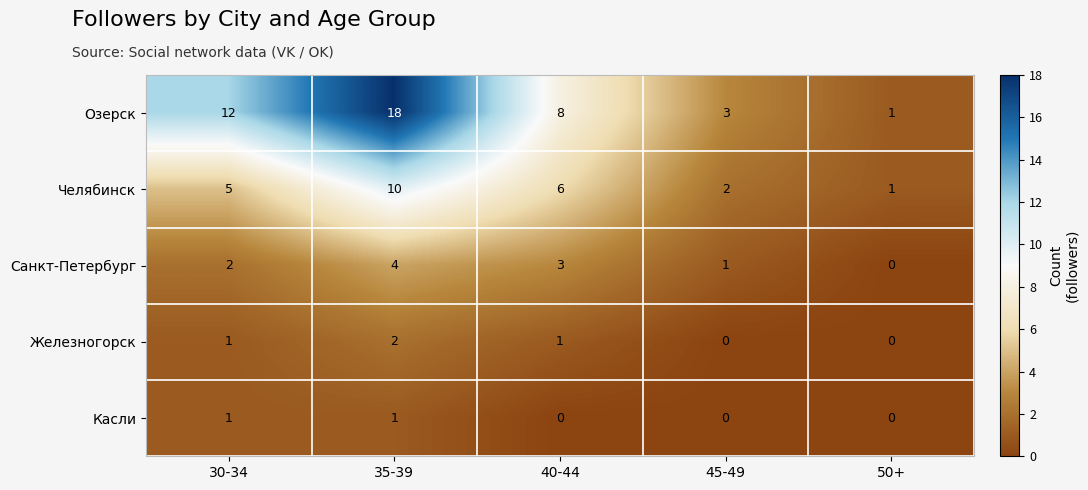

What is the greatest value displayed?

18